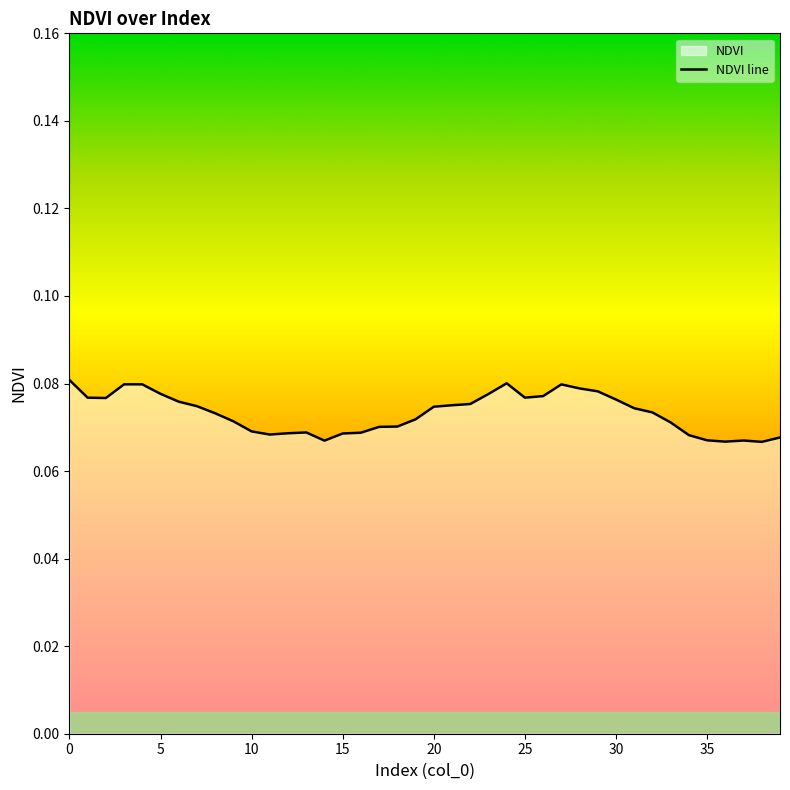

The chart shows a value of 0.1 at 29. True or false?

True